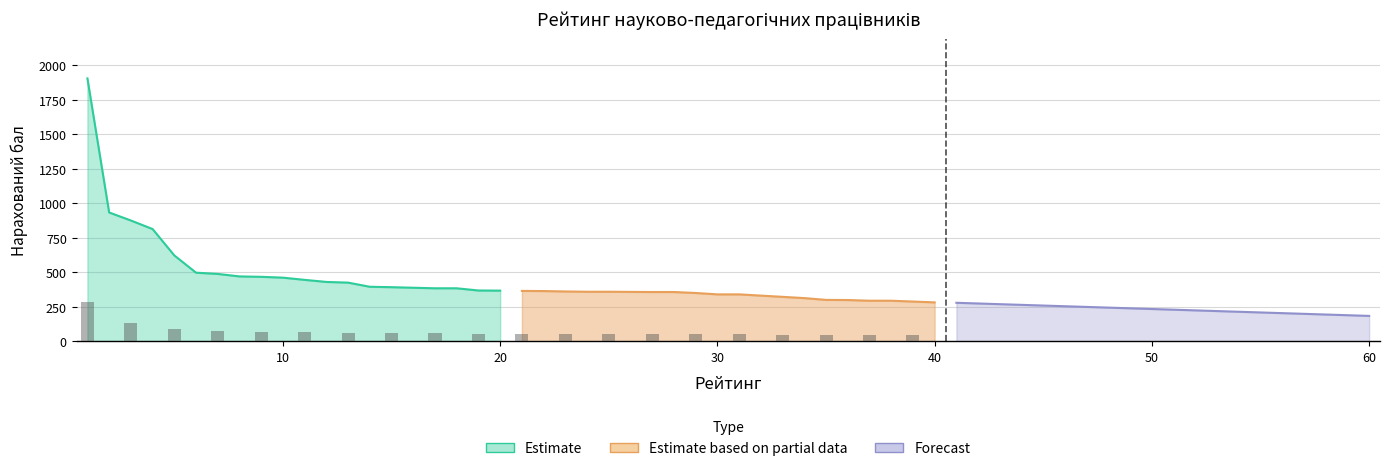

What are all the series names shown in the legend?

Top 20 (Estimate), Ranks 21-40 (Estimate based on partial data), Ranks 41-60 (Forecast)